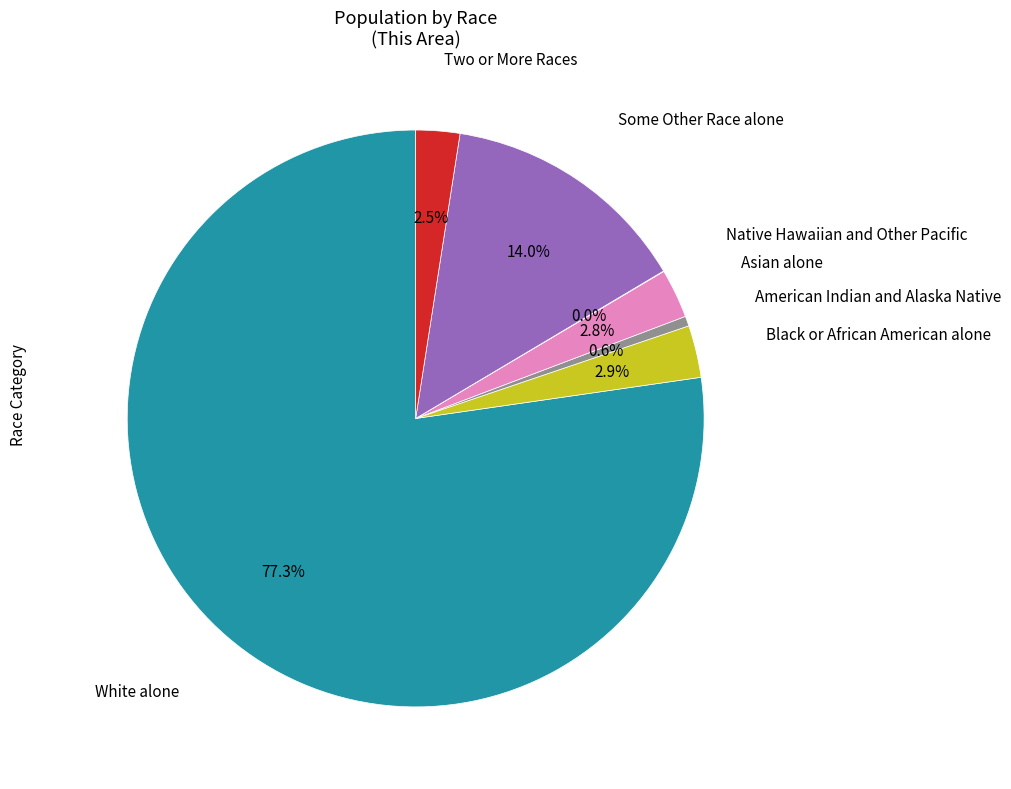

Is there any slice that represents more than half of the pie?

Yes